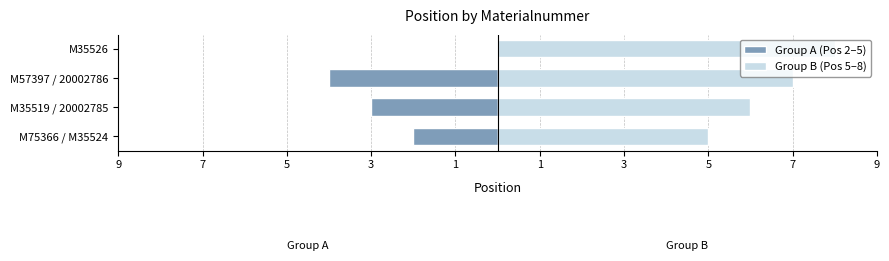

Reading left to right, what are all the values shown in this chart?

Group A (Pos 2–5): -2	-3	-4	0
Group B (Pos 5–8): 5	6	7	8